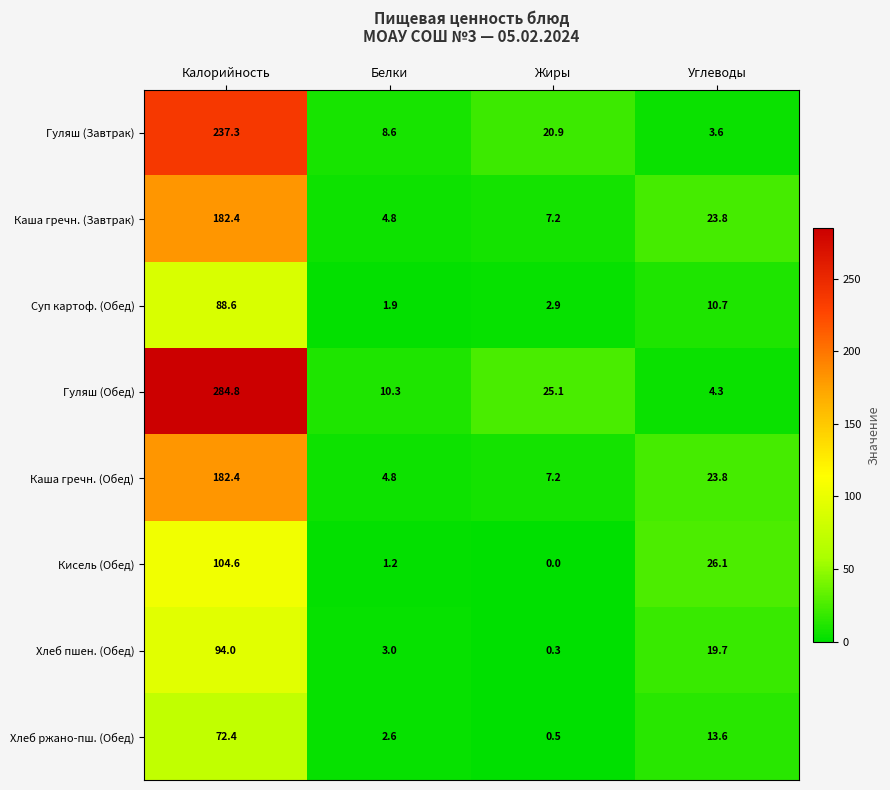

At which category is the sum across all series the highest?

Калорийность